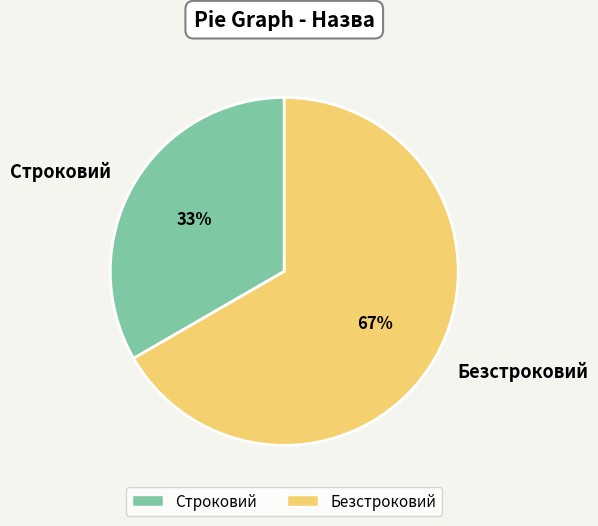

To the nearest percent, what percentage of the pie is Строковий?

33%